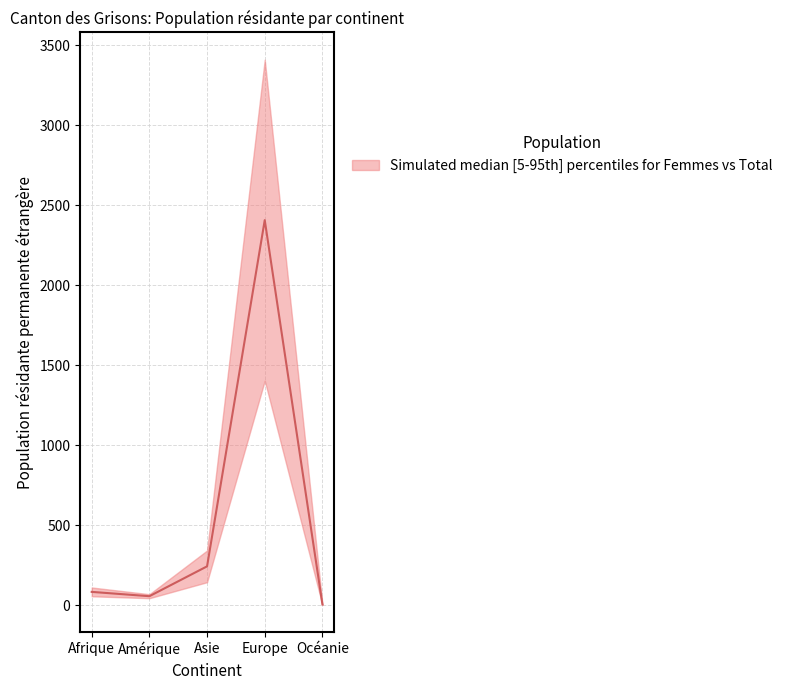

True or false: Femmes and Total intersect in this chart.

False